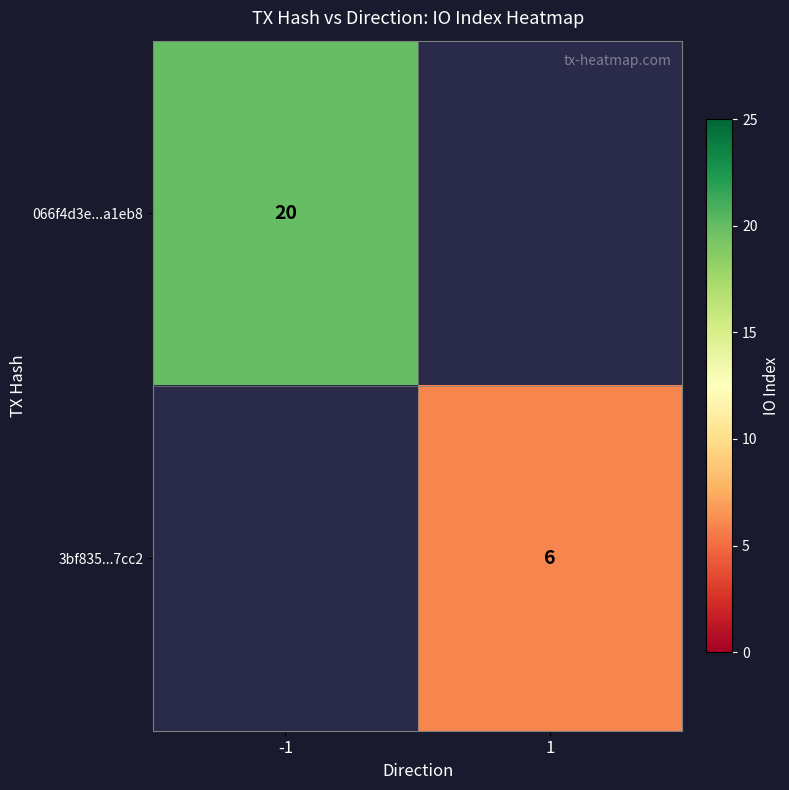

The 066f4d3e...a1eb8 series shows 20 at -1. True or false?

True